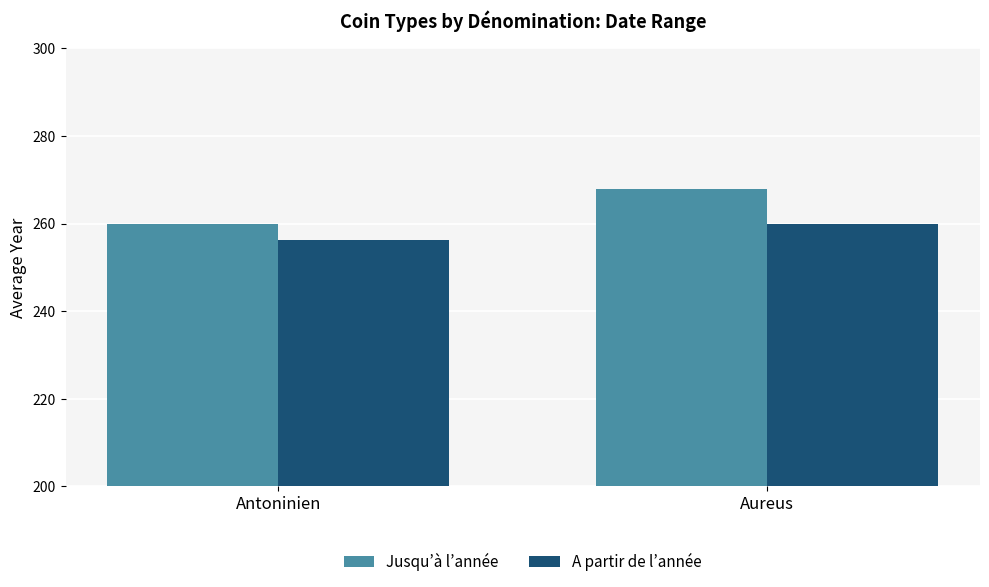

The A partir de l’année series shows 79.6 at Antoninien. True or false?

False